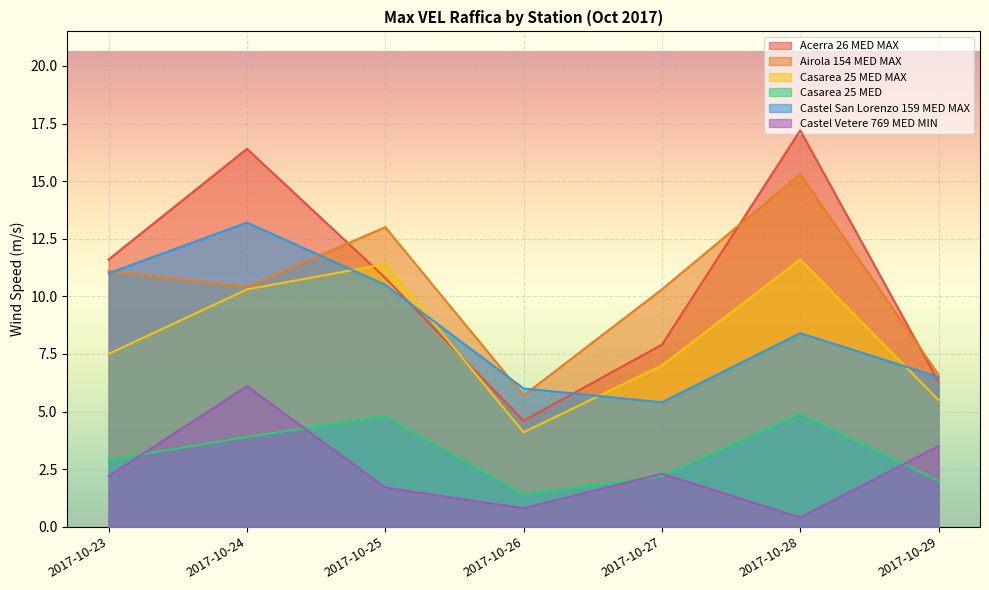

How many interior local peaks does the Acerra 26 MED MAX series have?

2